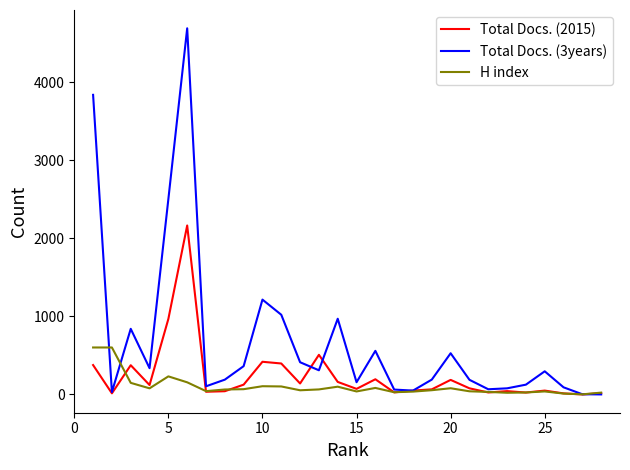

Rank the series by their average value, from highest to lowest.

Total Docs. (3years), Total Docs. (2015), H index